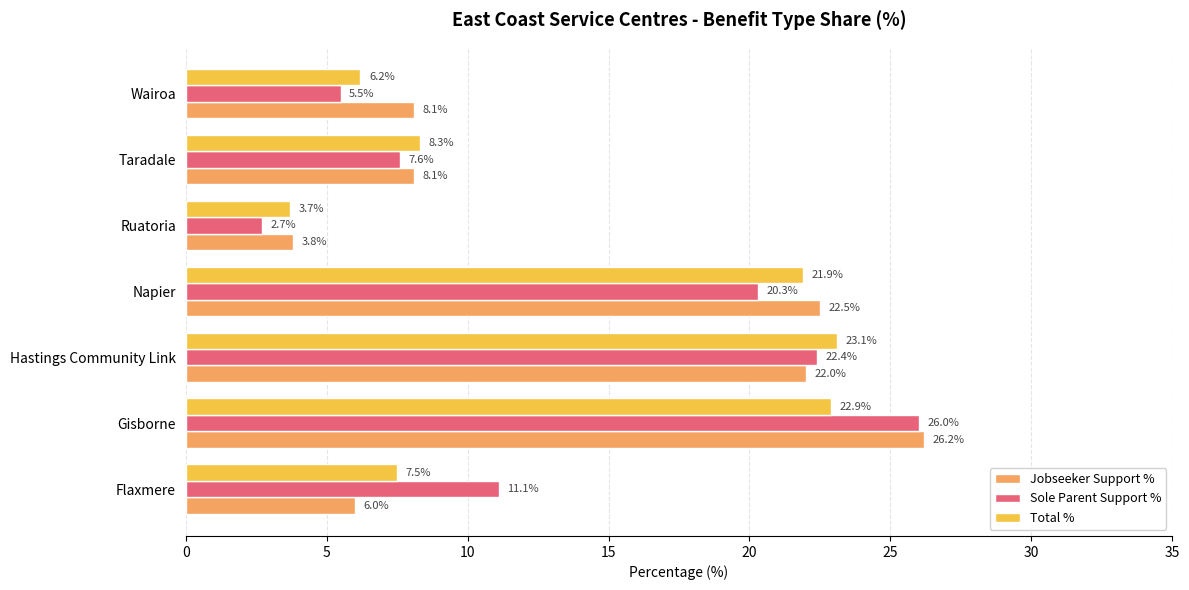

Between Hastings Community Link and Ruatoria, which series saw the biggest shift?

Sole Parent Support %